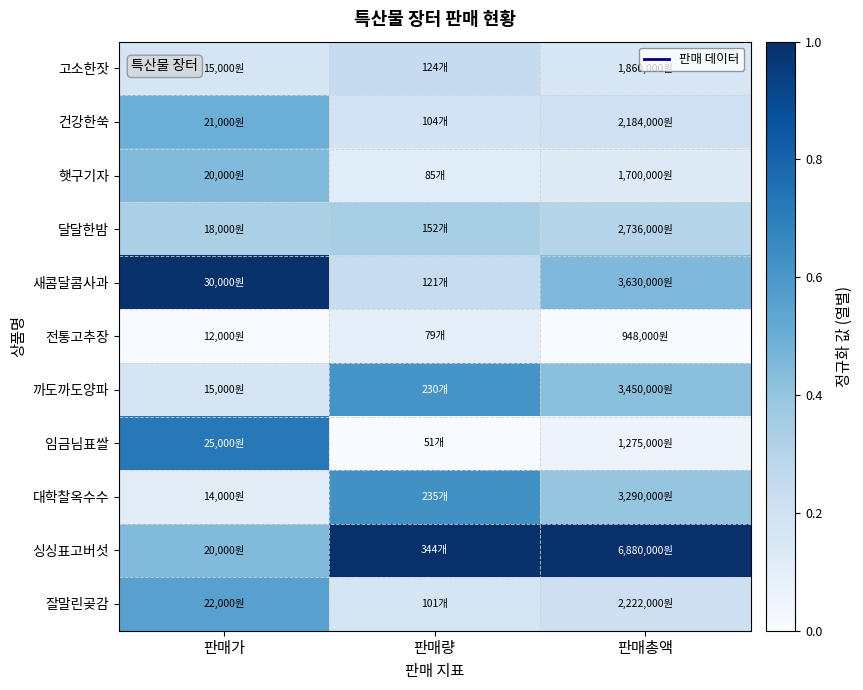

Reading left to right, what are all the values shown in this chart?

고소한잣: 판매가=0.2	판매량=0.2	판매총액=0.2
건강한쑥: 판매가=0.5	판매량=0.2	판매총액=0.2
햇구기자: 판매가=0.4	판매량=0.1	판매총액=0.1
달달한밤: 판매가=0.3	판매량=0.3	판매총액=0.3
새콤달콤사과: 판매가=1.0	판매량=0.2	판매총액=0.5
전통고추장: 판매가=0.0	판매량=0.1	판매총액=0.0
까도까도양파: 판매가=0.2	판매량=0.6	판매총액=0.4
임금님표쌀: 판매가=0.7	판매량=0.0	판매총액=0.1
대학찰옥수수: 판매가=0.1	판매량=0.6	판매총액=0.4
싱싱표고버섯: 판매가=0.4	판매량=1.0	판매총액=1.0
잘말린곶감: 판매가=0.6	판매량=0.2	판매총액=0.2